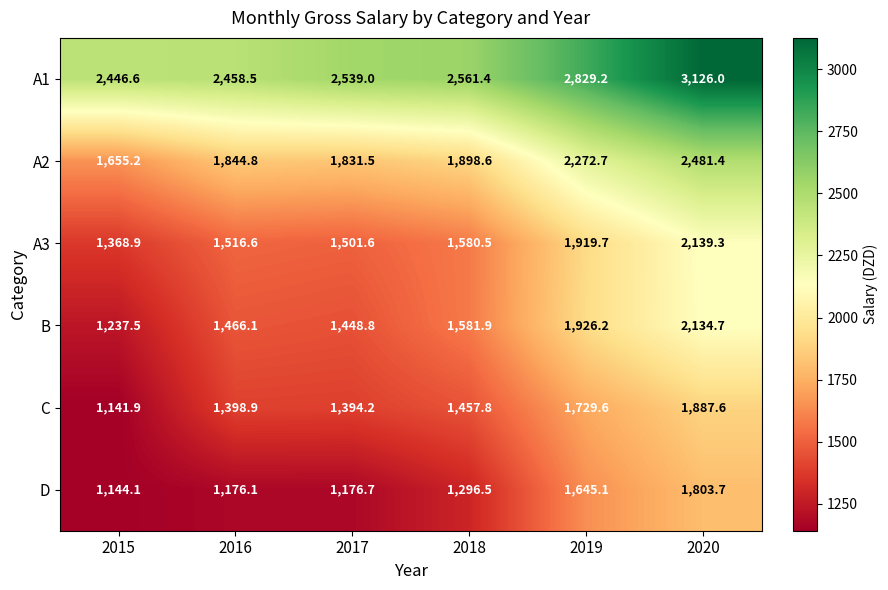

How many series are shown in this chart?

6